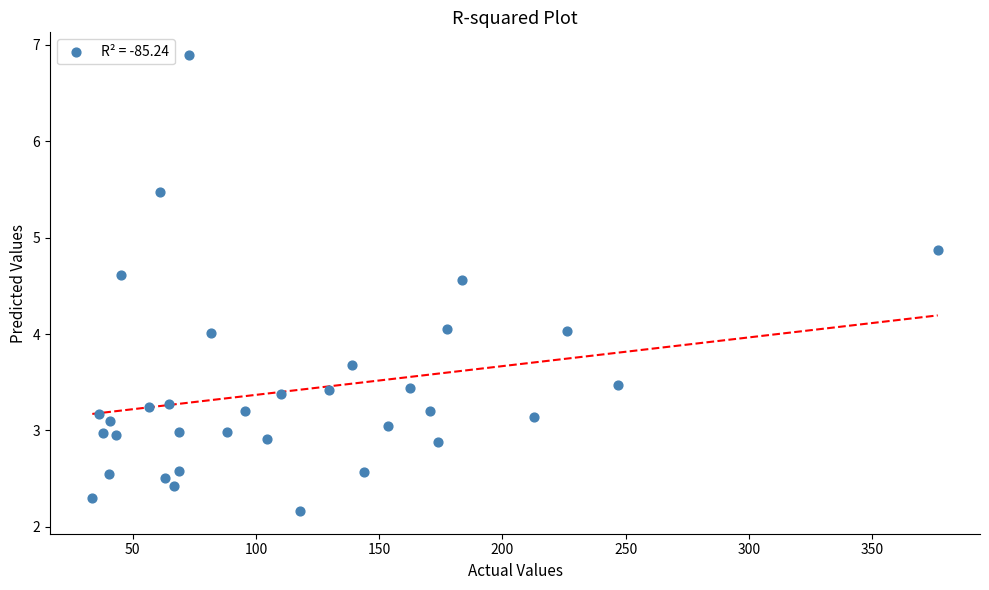

What is the range of Y values (max minus min)?

4.7